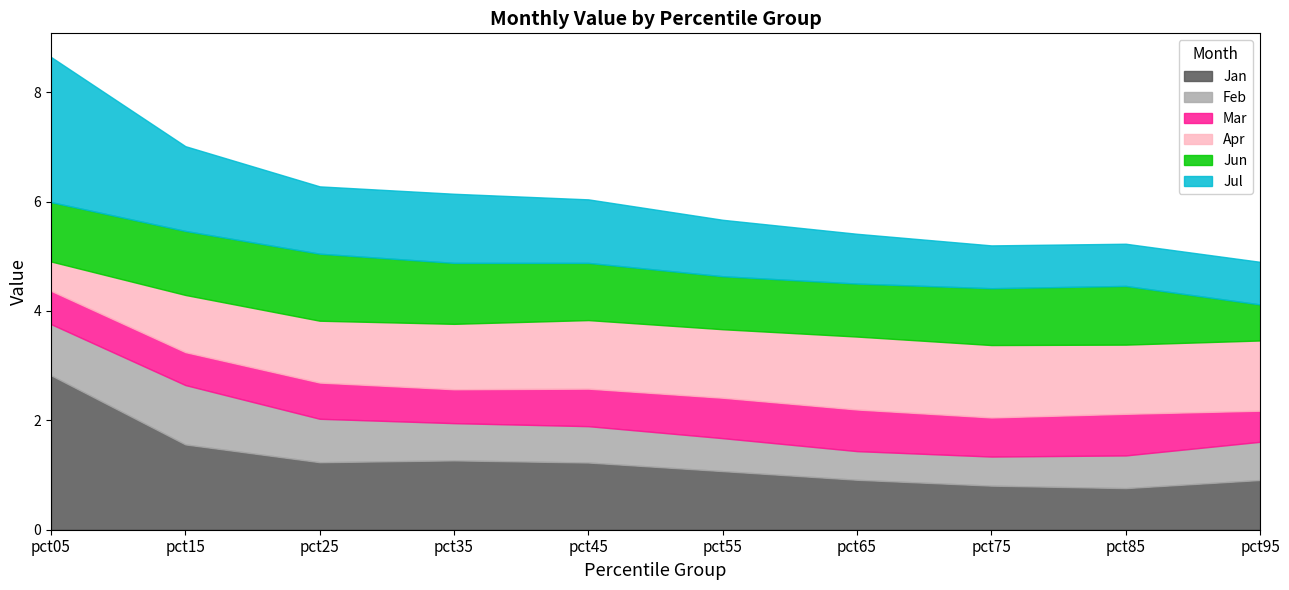

Reading left to right, list all the values displayed in this chart.

Jan: pct05=2.8	pct15=1.6	pct25=1.2	pct35=1.3	pct45=1.2	pct55=1.1	pct65=0.9	pct75=0.8	pct85=0.8	pct95=0.9
Feb: pct05=0.9	pct15=1.1	pct25=0.8	pct35=0.7	pct45=0.7	pct55=0.6	pct65=0.5	pct75=0.5	pct85=0.6	pct95=0.7
Mar: pct05=0.6	pct15=0.6	pct25=0.7	pct35=0.6	pct45=0.7	pct55=0.7	pct65=0.8	pct75=0.7	pct85=0.8	pct95=0.6
Apr: pct05=0.5	pct15=1.0	pct25=1.1	pct35=1.2	pct45=1.3	pct55=1.3	pct65=1.3	pct75=1.3	pct85=1.3	pct95=1.3
Jun: pct05=1.1	pct15=1.2	pct25=1.2	pct35=1.1	pct45=1.0	pct55=1.0	pct65=1.0	pct75=1.0	pct85=1.1	pct95=0.7
Jul: pct05=2.7	pct15=1.5	pct25=1.2	pct35=1.3	pct45=1.2	pct55=1.0	pct65=0.9	pct75=0.8	pct85=0.8	pct95=0.8